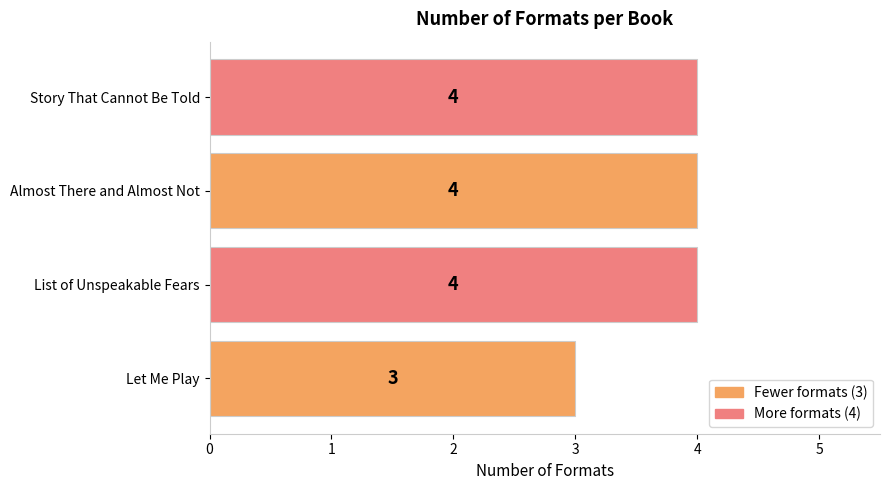

Read the value at Almost There and Almost Not.

4